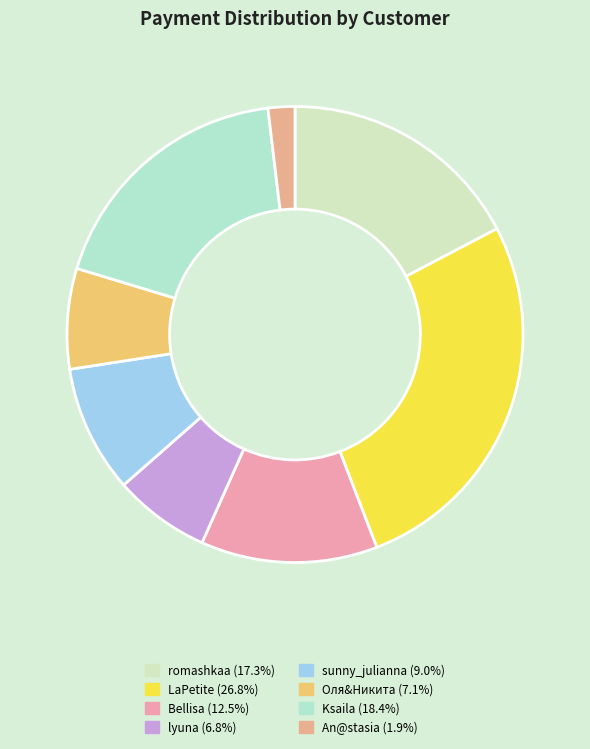

How much of the chart is everything except Ksaila?

81.6%